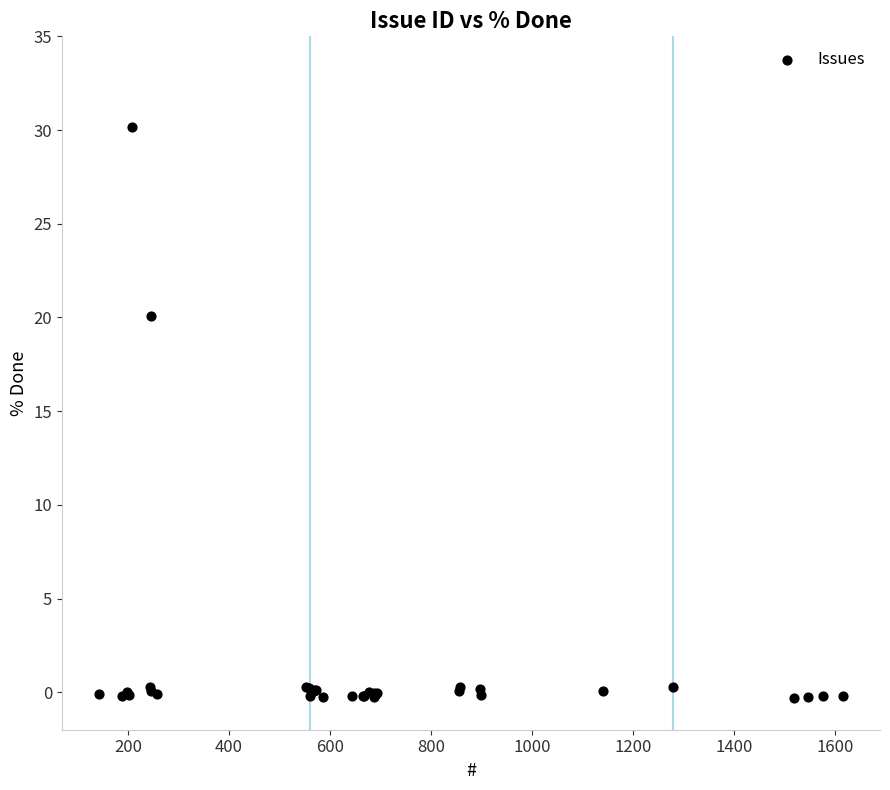

What Y value in the scatter plot is closest to 14?

20.1